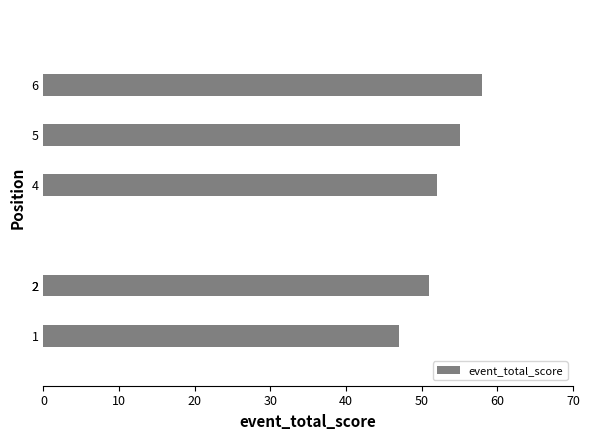

What is the smallest value displayed?

47